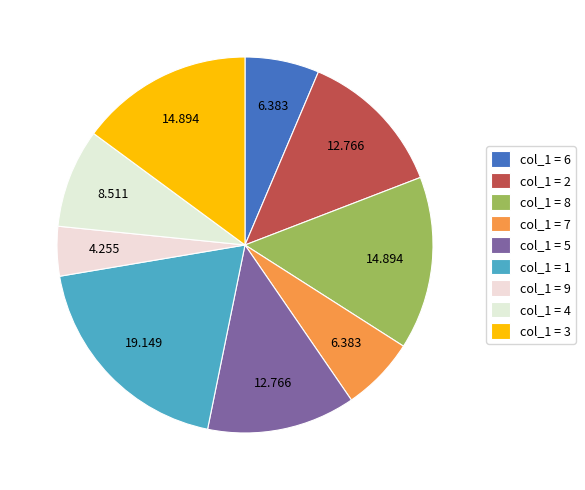

Is there a majority slice in this chart?

No